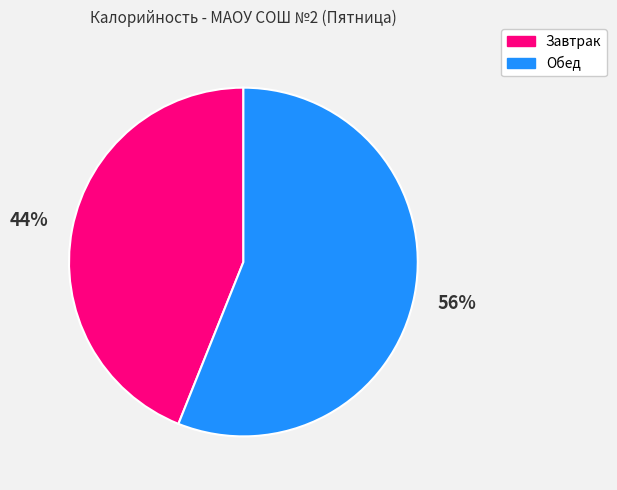

Is there any slice that represents more than half of the pie?

Yes